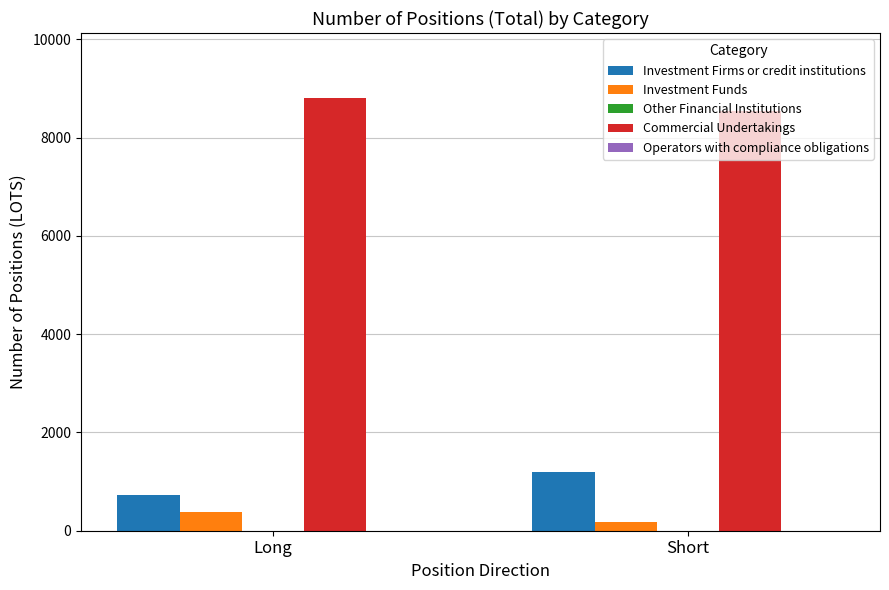

Rank the series by their maximum value, from lowest to highest.

Investment Funds, Investment Firms or credit institutions, Commercial Undertakings